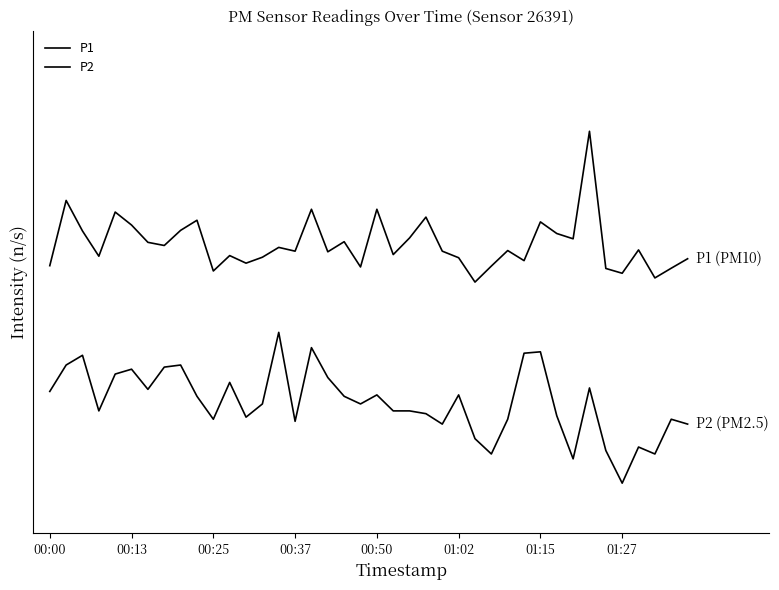

Is this an area chart (filled region under the line)?

No